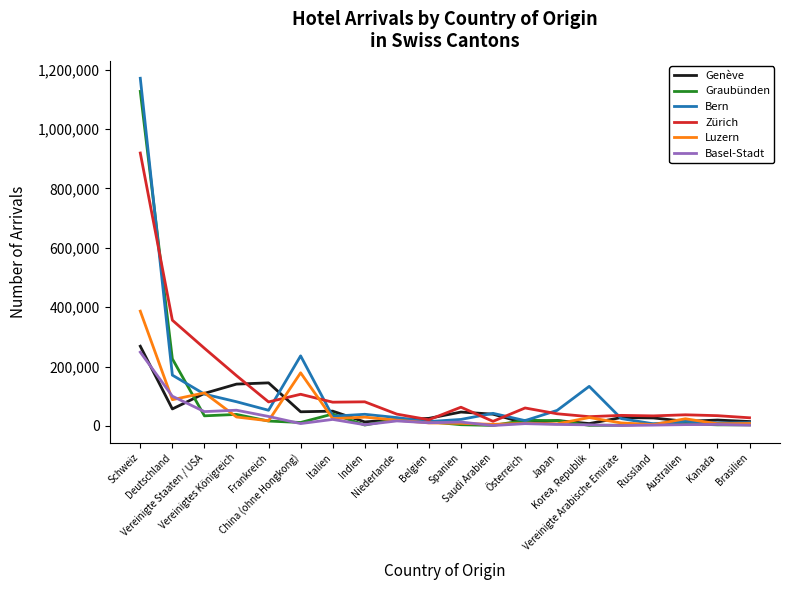

What is the maximum value for Bern?

1171023